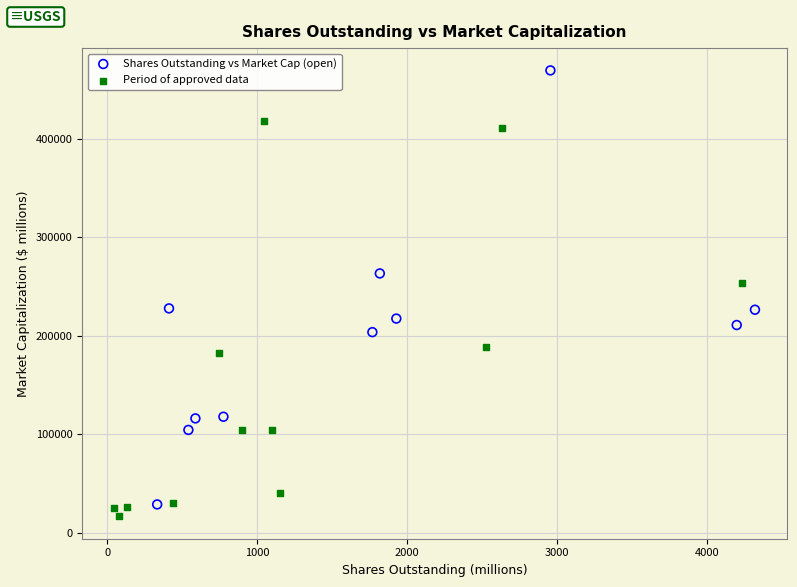

Which series has the widest spread of Y values?

Shares Outstanding vs Market Cap (open)